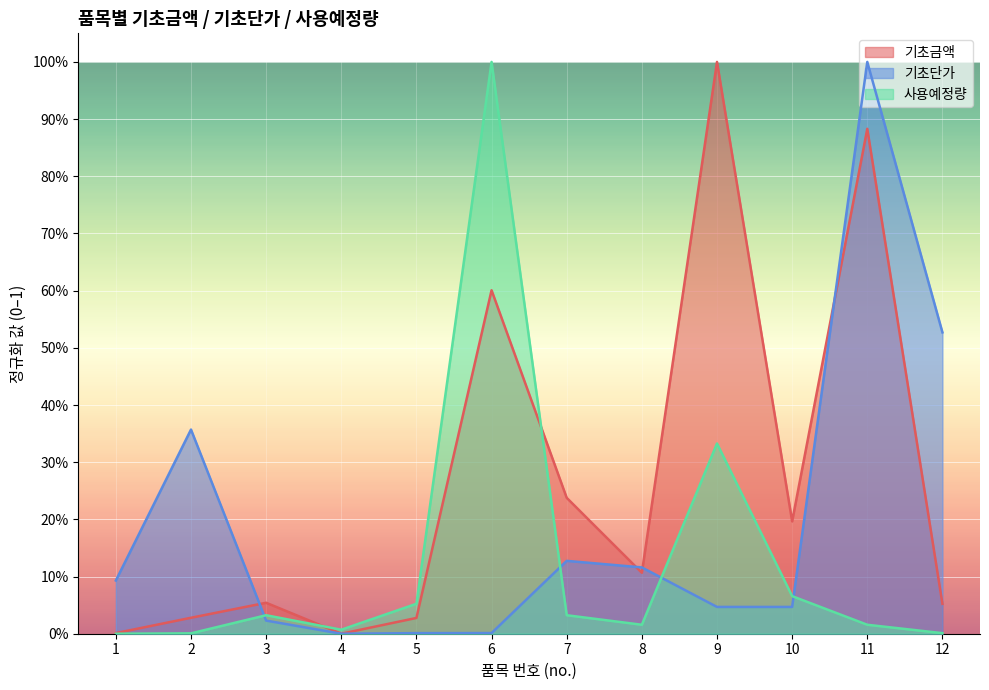

Reading right to left, list all the values displayed in this chart.

기초금액: 12=0.1	11=0.9	10=0.2	9=1.0	8=0.1	7=0.2	6=0.6	5=0.0	4=0.0	3=0.1	2=0.0	1=0.0
기초단가: 12=0.5	11=1.0	10=0.0	9=0.0	8=0.1	7=0.1	6=0.0	5=0.0	4=0.0	3=0.0	2=0.4	1=0.1
사용예정량: 12=0.0	11=0.0	10=0.1	9=0.3	8=0.0	7=0.0	6=1.0	5=0.1	4=0.0	3=0.0	2=0.0	1=0.0